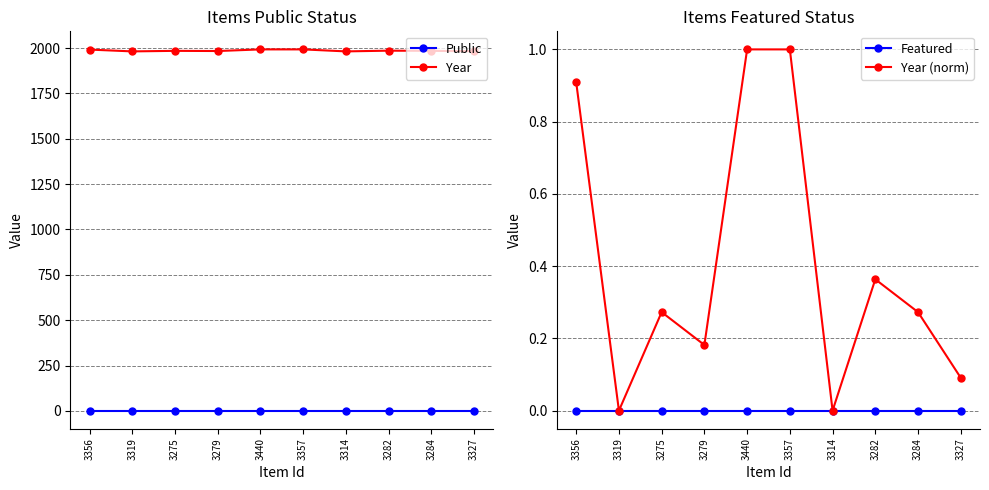

The value of Year (norm) at 3284 is 0.1. True or false?

False